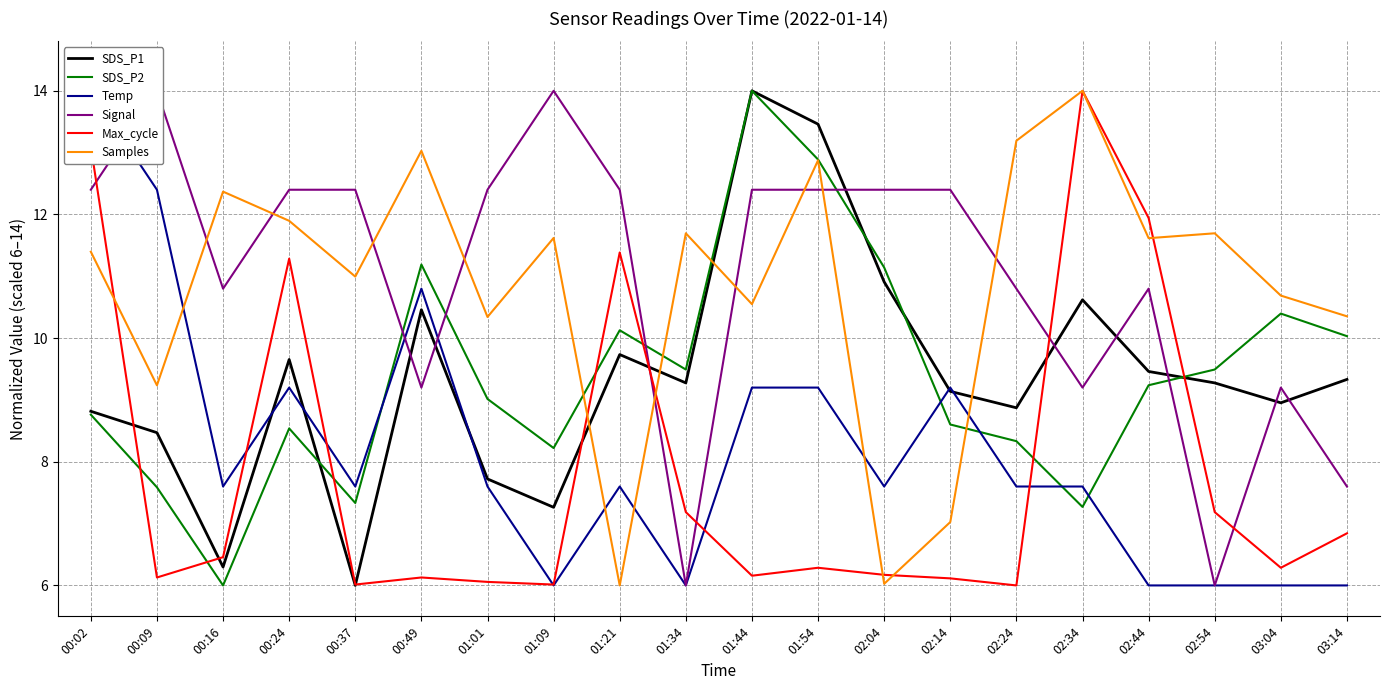

Where is the first local maximum for Samples?

00:16